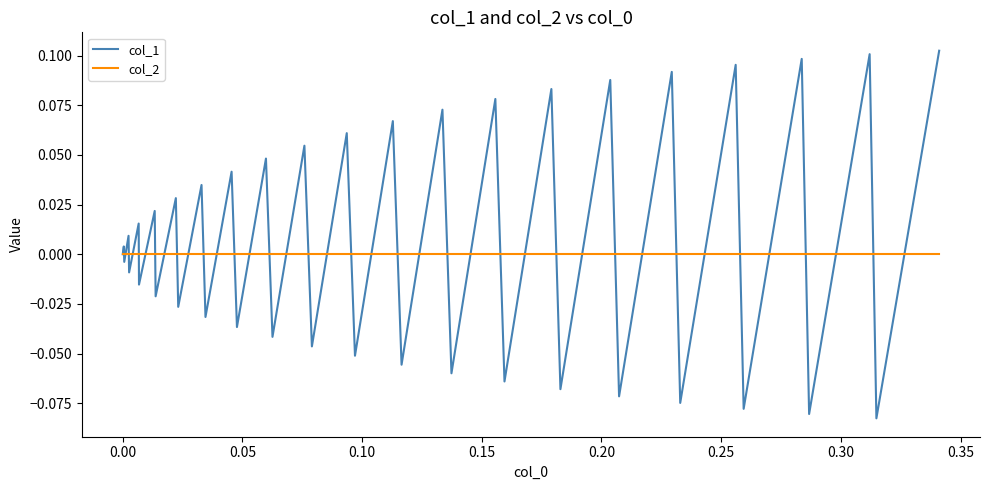

Which series has the largest total across all categories?

col_1